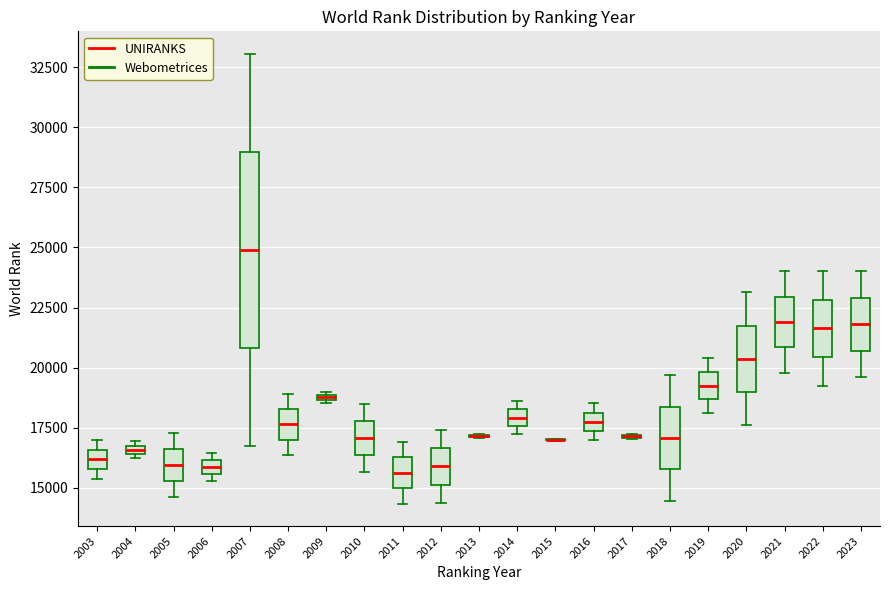

Where is the lower edge of the box at x = 2022 on the y-axis? The values are not printed on the chart, so give them approximately, as read against the axis.

20500